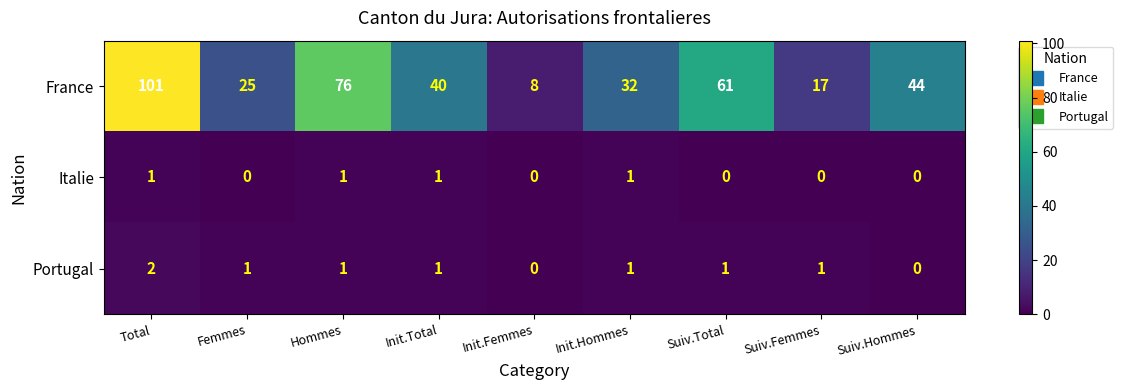

What is the difference between the highest and lowest values at Hommes?

75